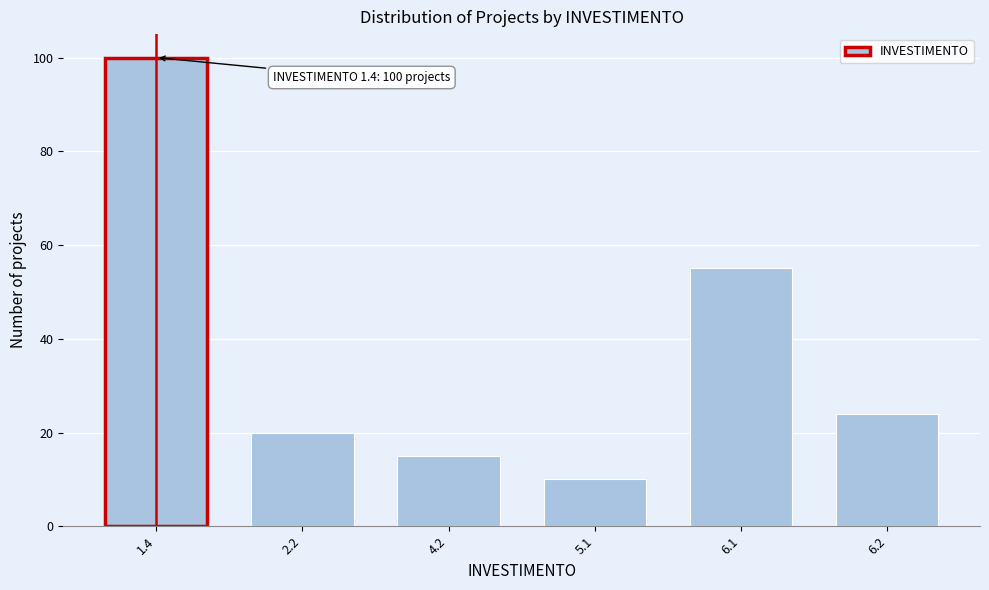

Reading left to right, extract all data points from this chart.

1.4=100	2.2=20	4.2=15	5.1=10	6.1=55	6.2=24